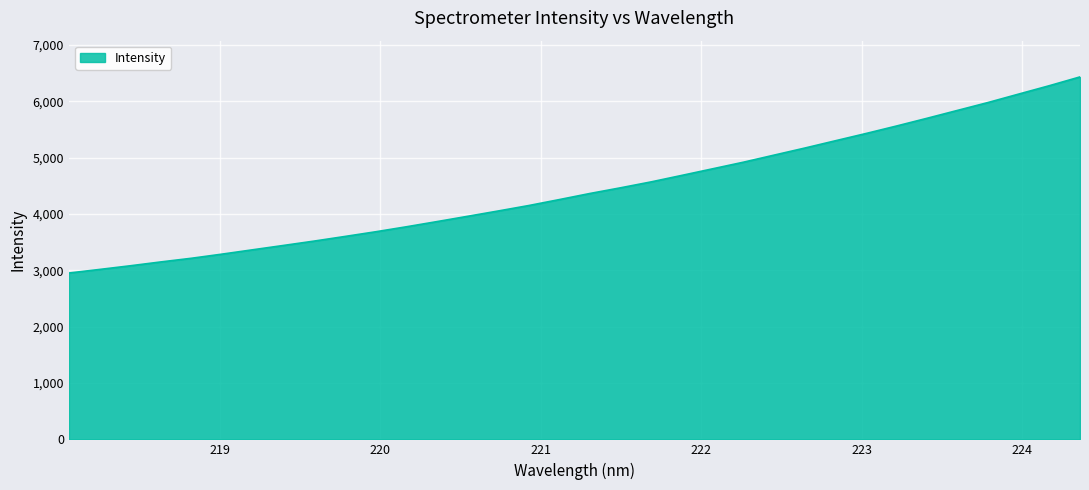

What is the difference between the maximum and minimum values?

3482.0